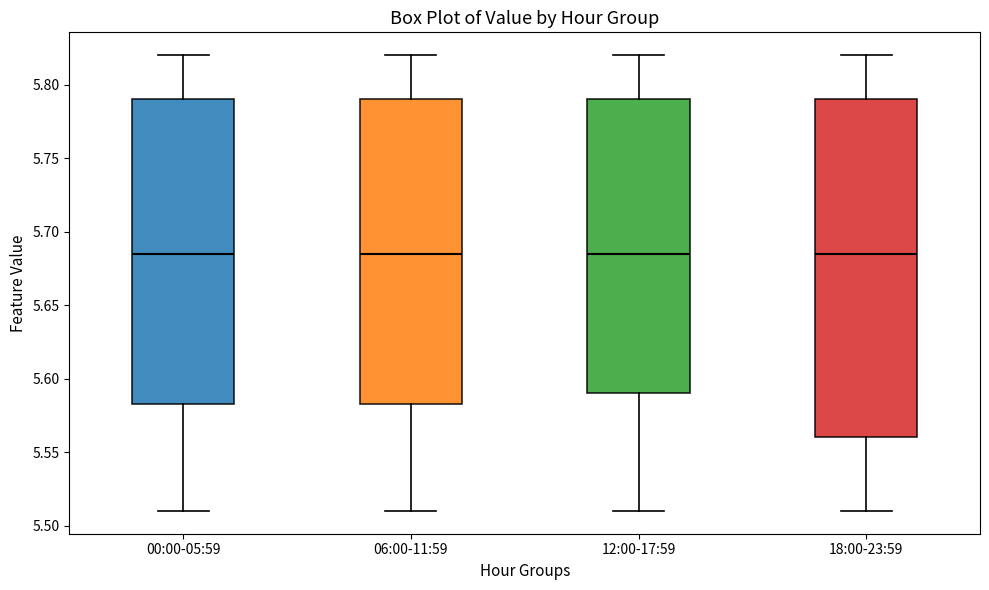

Where does the lower whisker of the box for 00:00-05:59 end on the y-axis? The values are not printed on the chart, so give them approximately, as read against the axis.

5.510